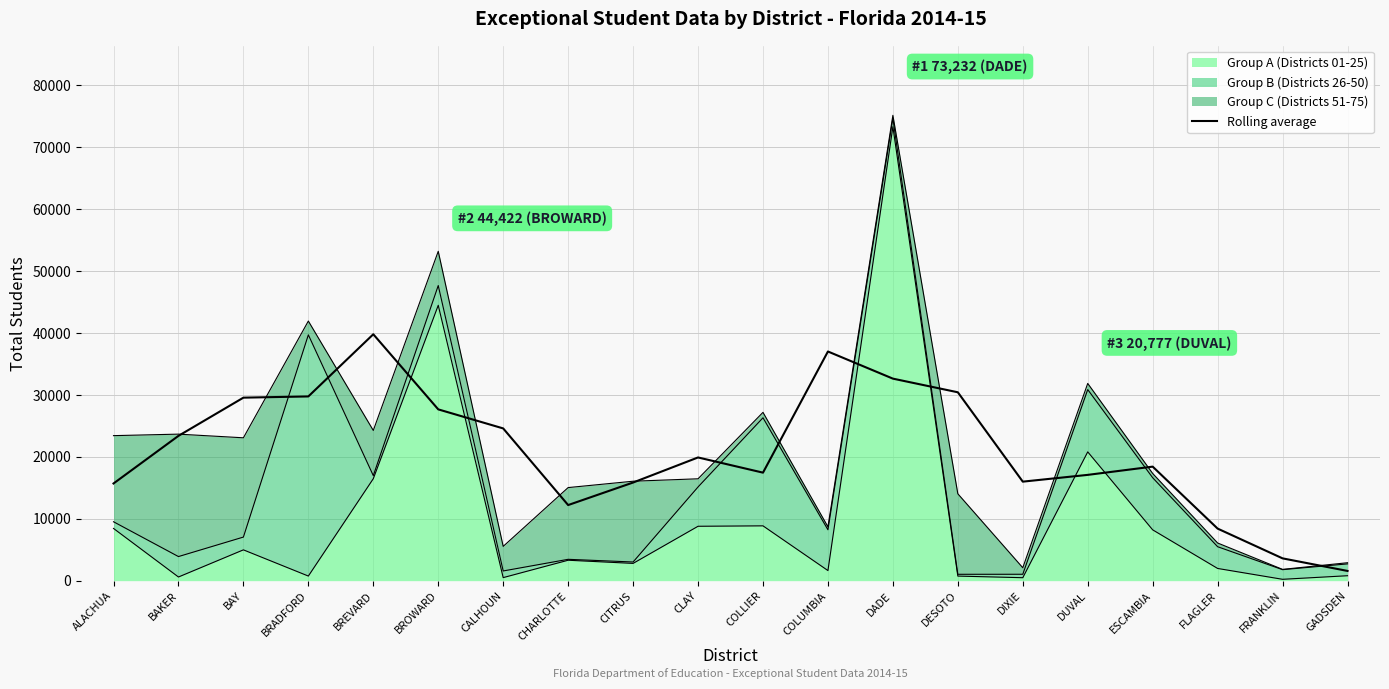

Count the number of values greater than 19876.

10